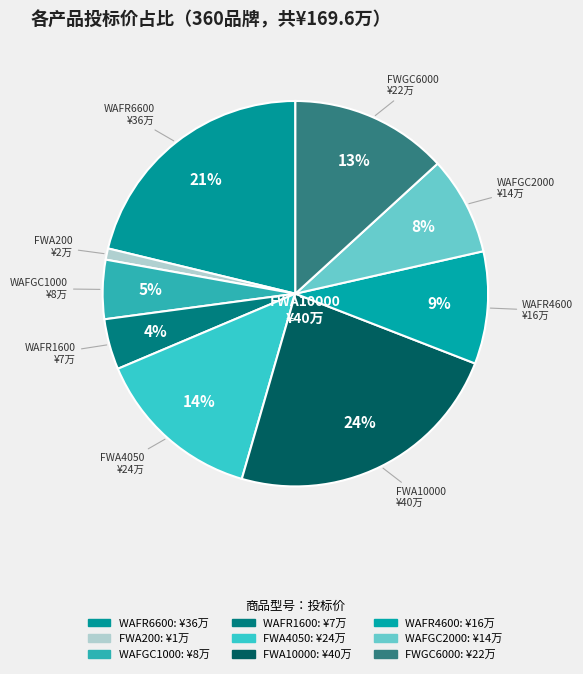

To the nearest percent, what is the difference between the largest and smallest slice percentages?

23%